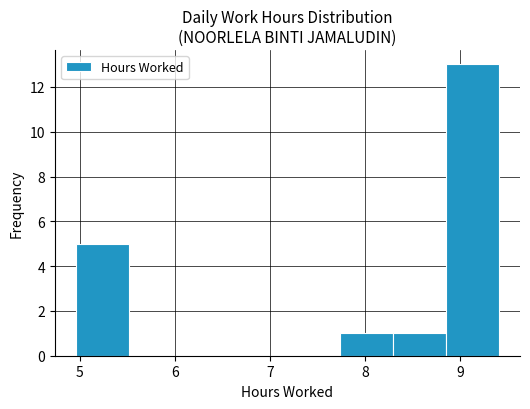

Which range on the x-axis has the tallest bar?

8.9 to 9.4